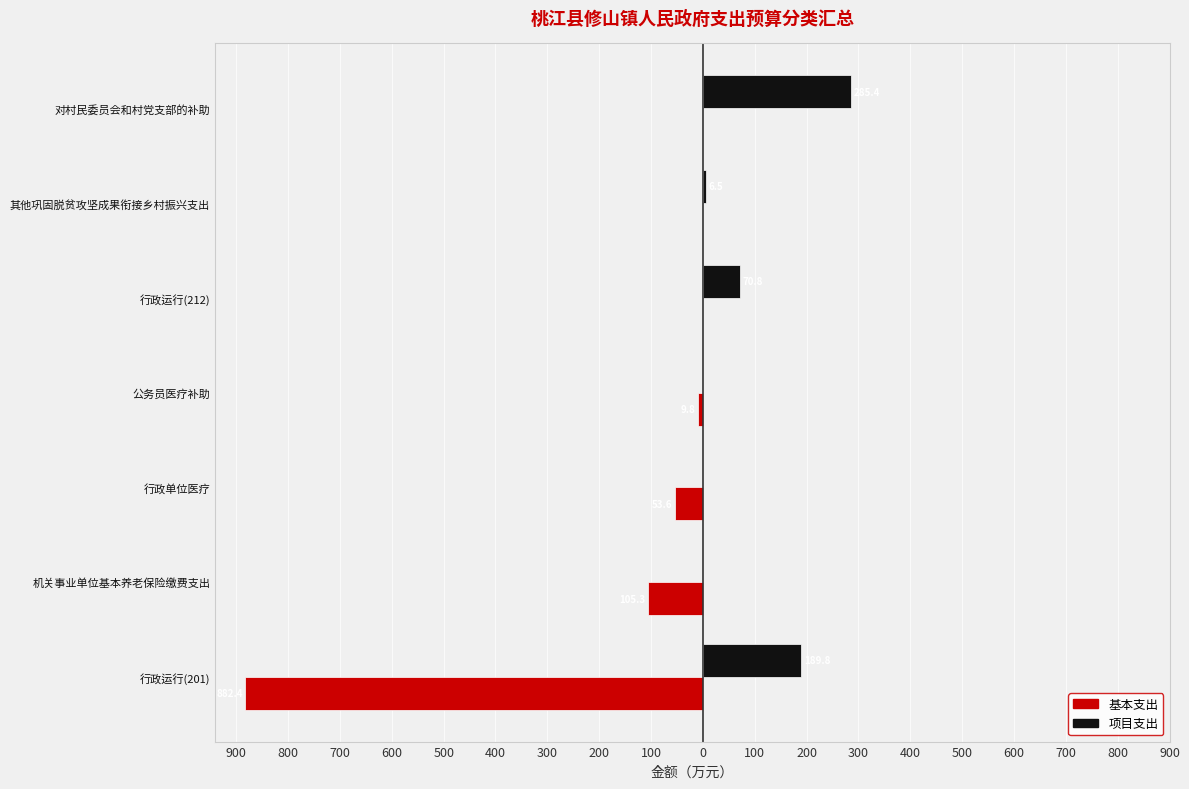

What are all the series names shown in the legend?

基本支出, 项目支出